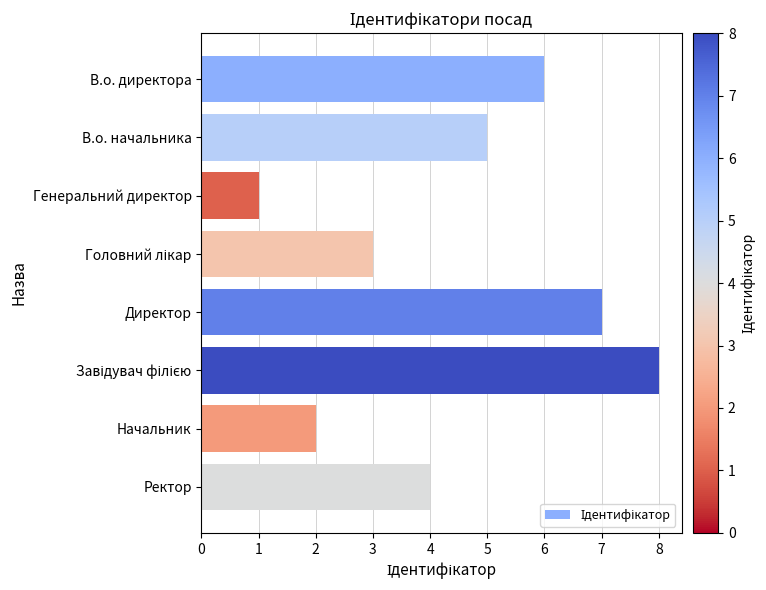

What is the greatest value displayed?

8